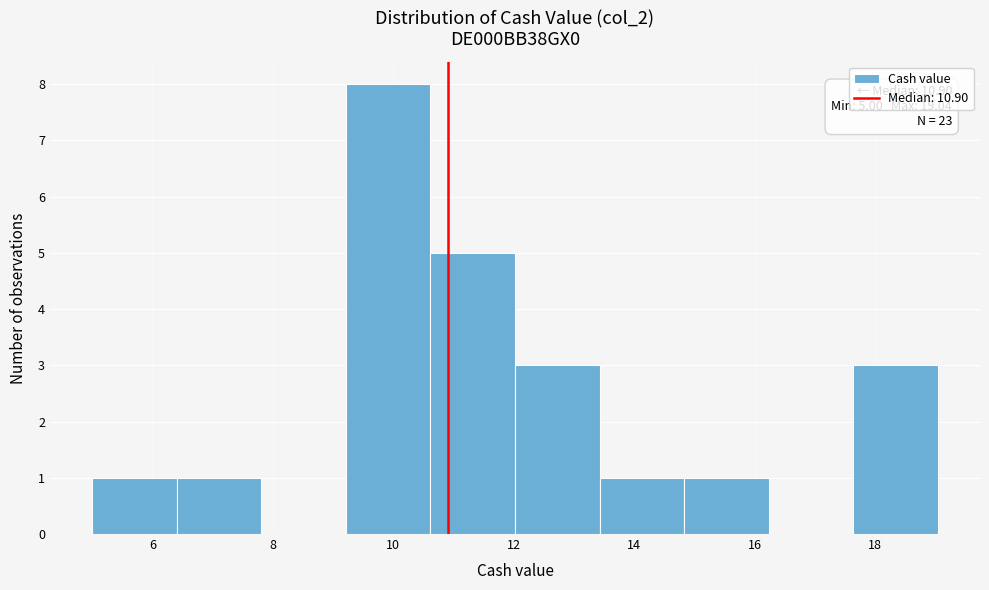

Which range on the x-axis has the tallest bar?

9.2 to 10.6